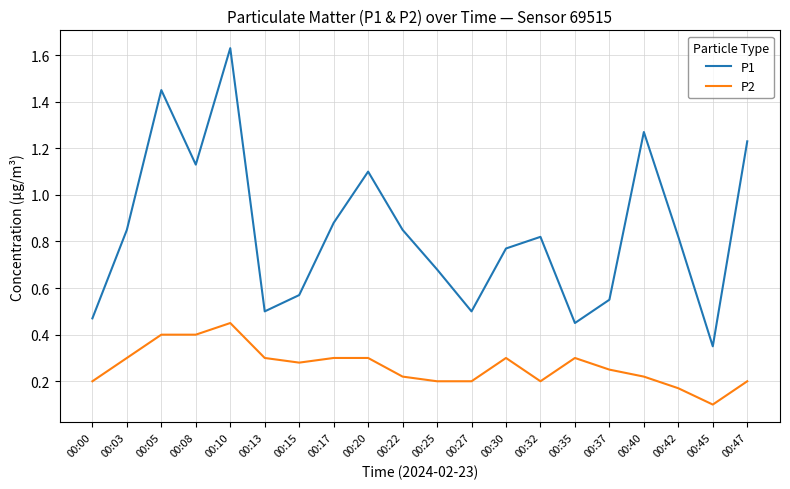

True or false: P2 has a value of 0.1 at 00:47.

False